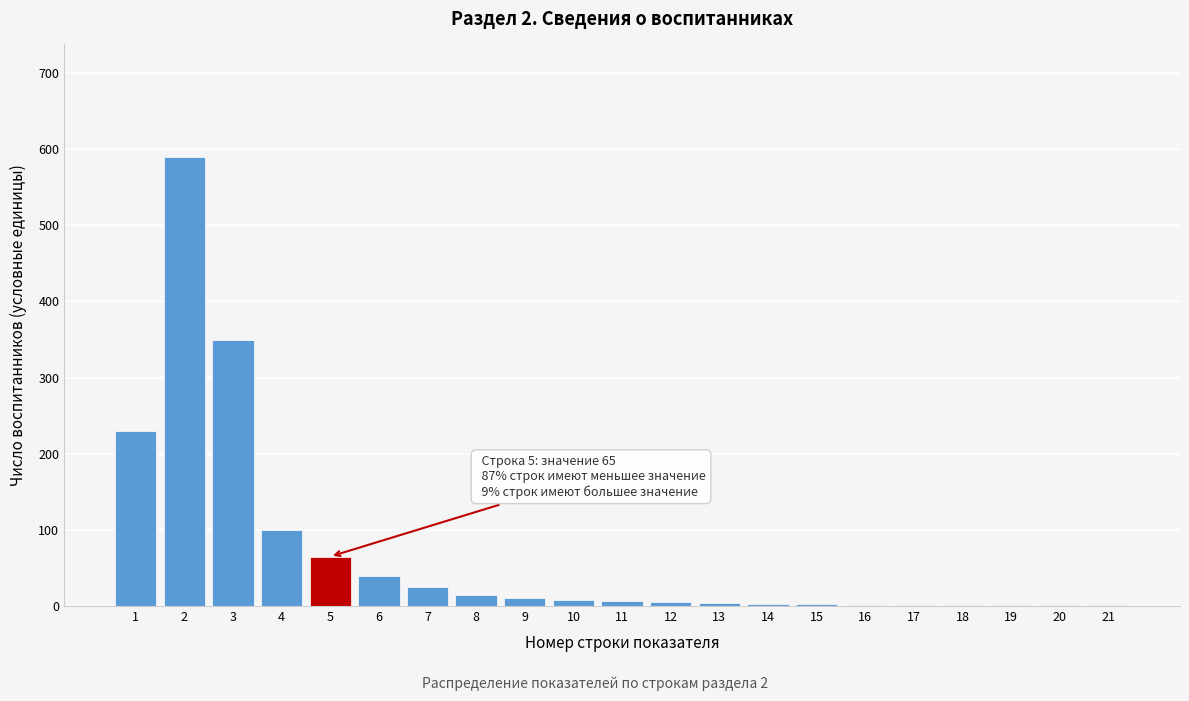

What is the greatest value displayed?

590